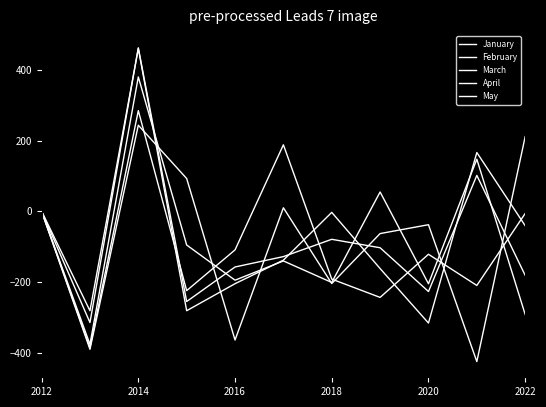

Does the chart display data point markers on the line(s)?

No